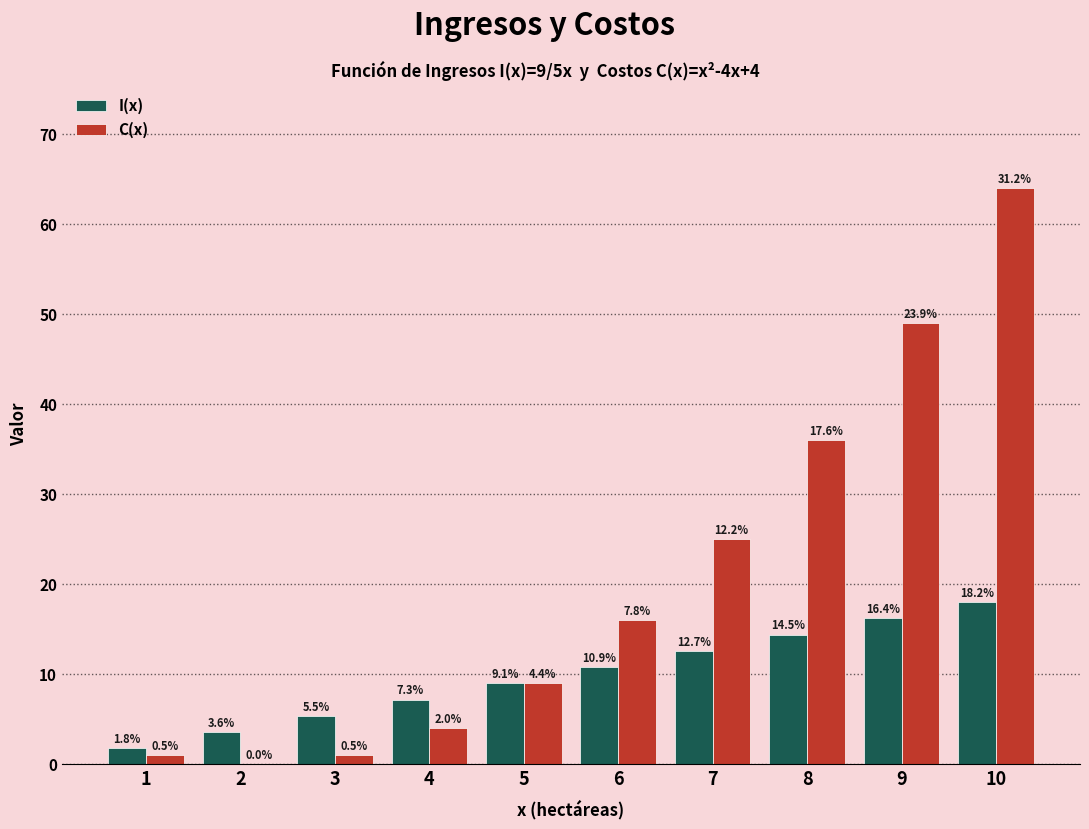

What are all the series names shown in the legend?

I(x), C(x)